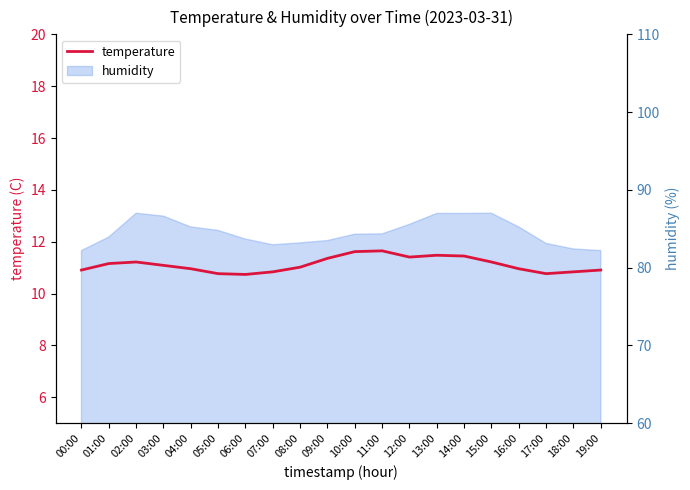

Is it true that the value at 07:00 is 10.8?

True